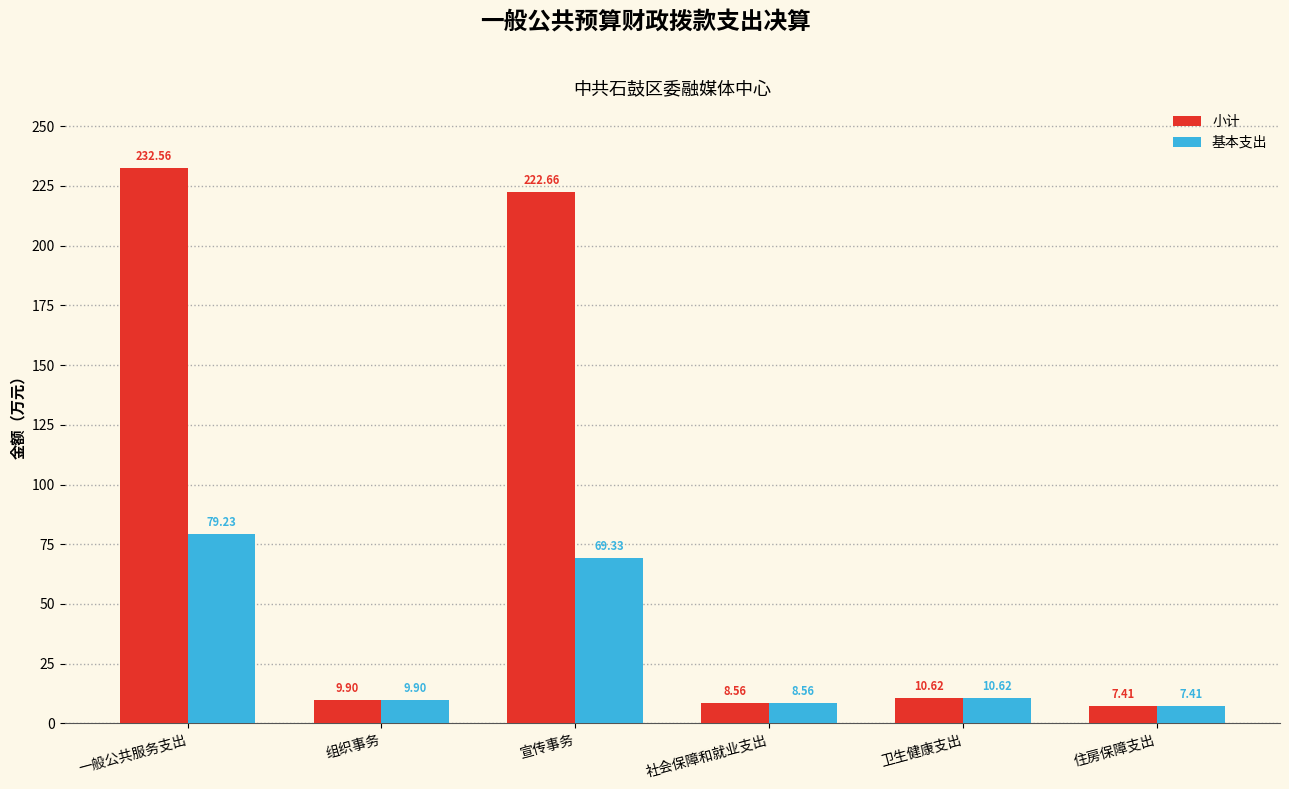

List the series in order of their overall mean, lowest first.

基本支出, 小计